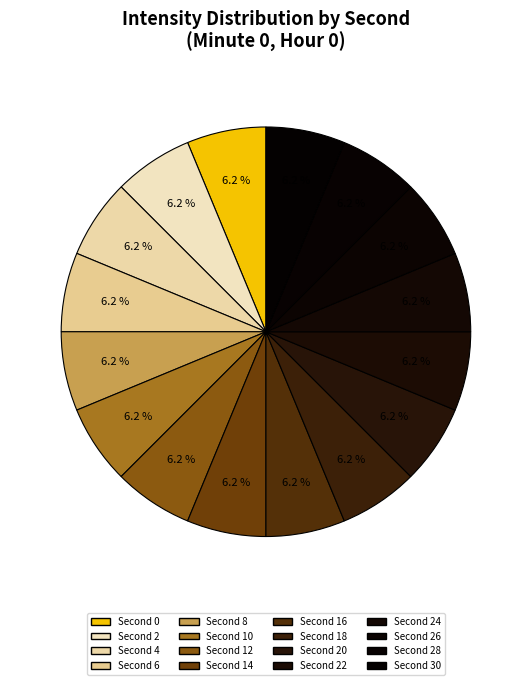

How many slices are in this pie chart?

16